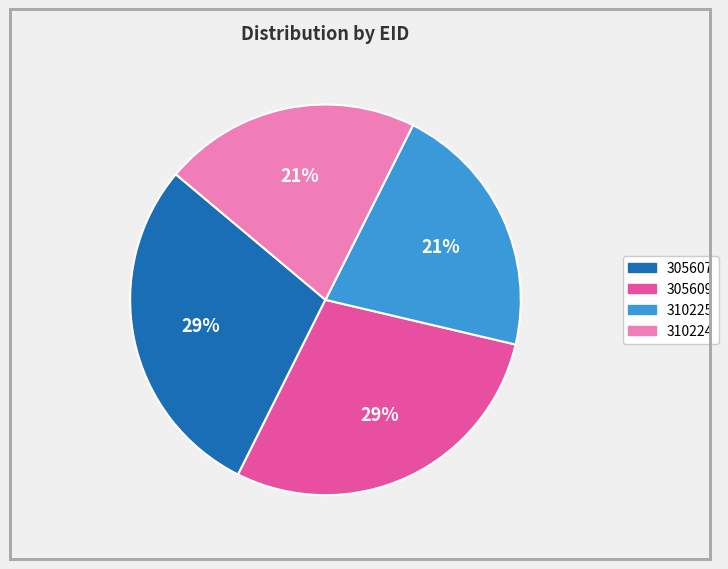

To the nearest percent, what is the combined percentage of 310224 and 305607?

50%